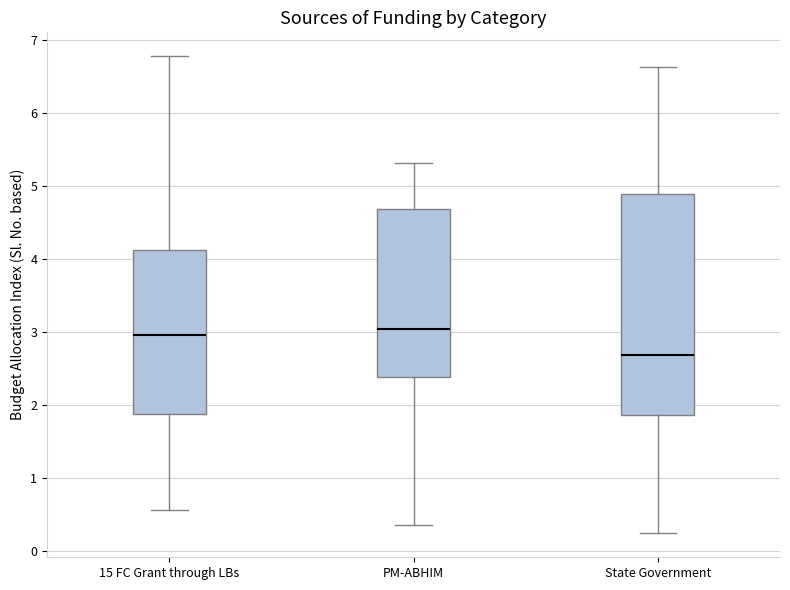

Where is the lower edge of the box for State Government on the y-axis? The values are not printed on the chart, so give them approximately, as read against the axis.

1.9